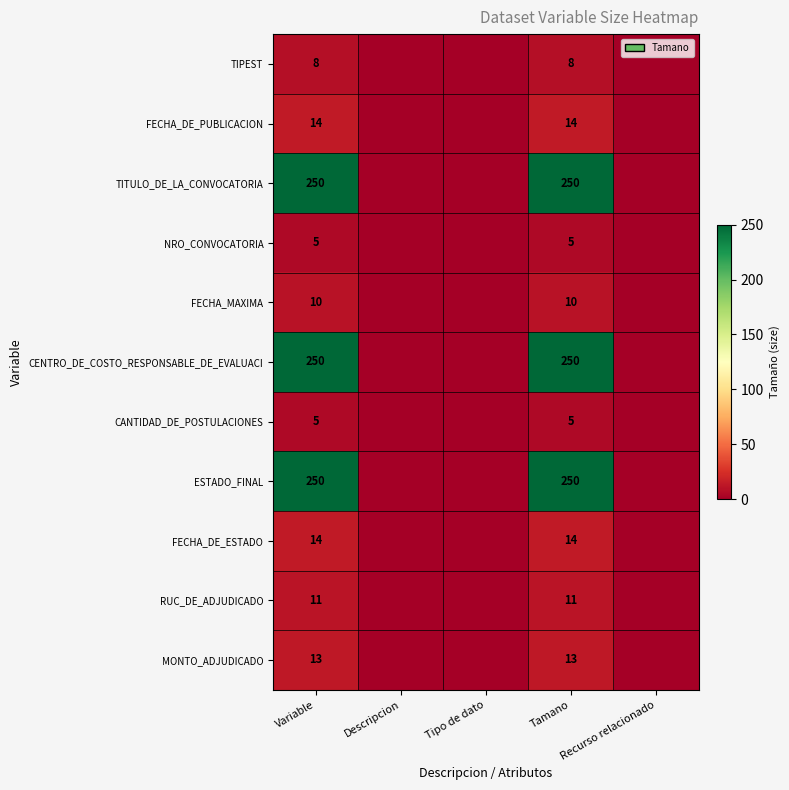

True or false: ESTADO_FINAL has a value of 250 at Variable.

True